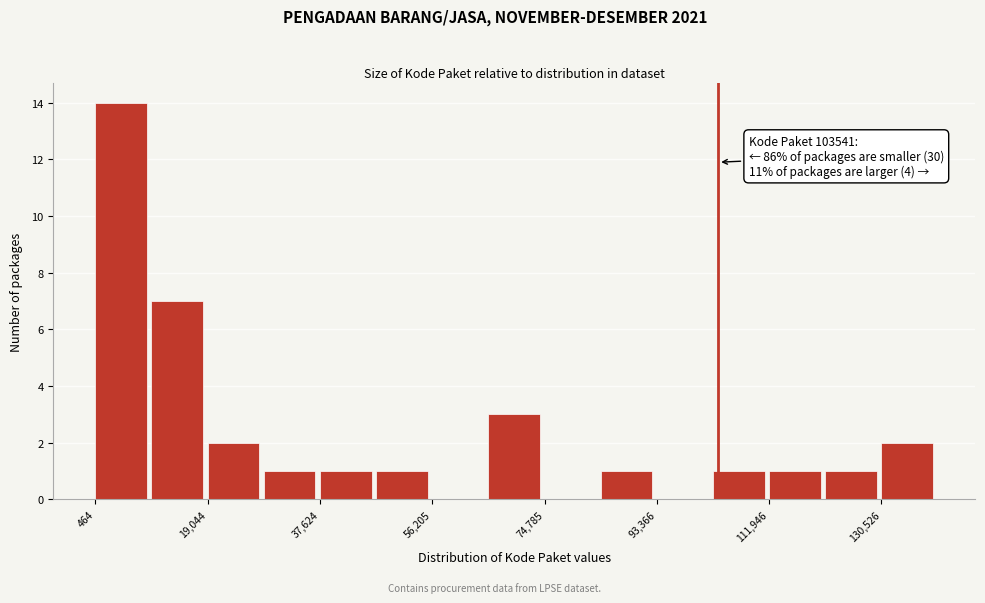

Over which range of the x-axis is the bar tallest?

0 to 10000